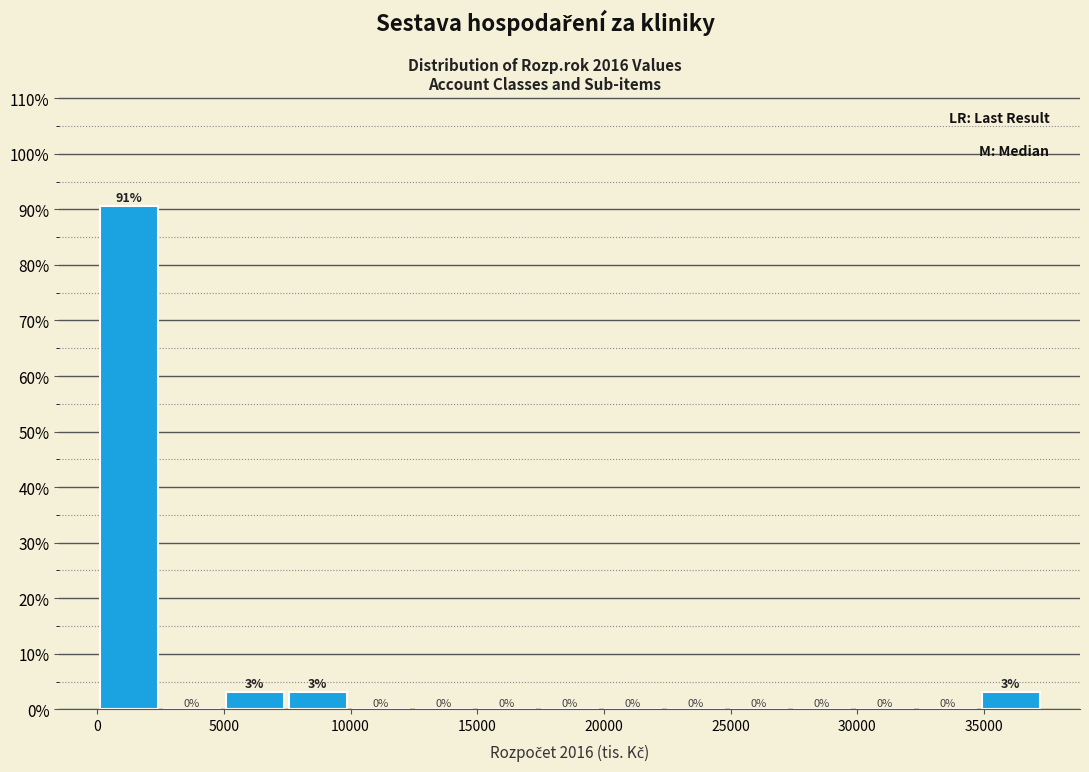

Which range on the x-axis has the tallest bar?

0 to 2500